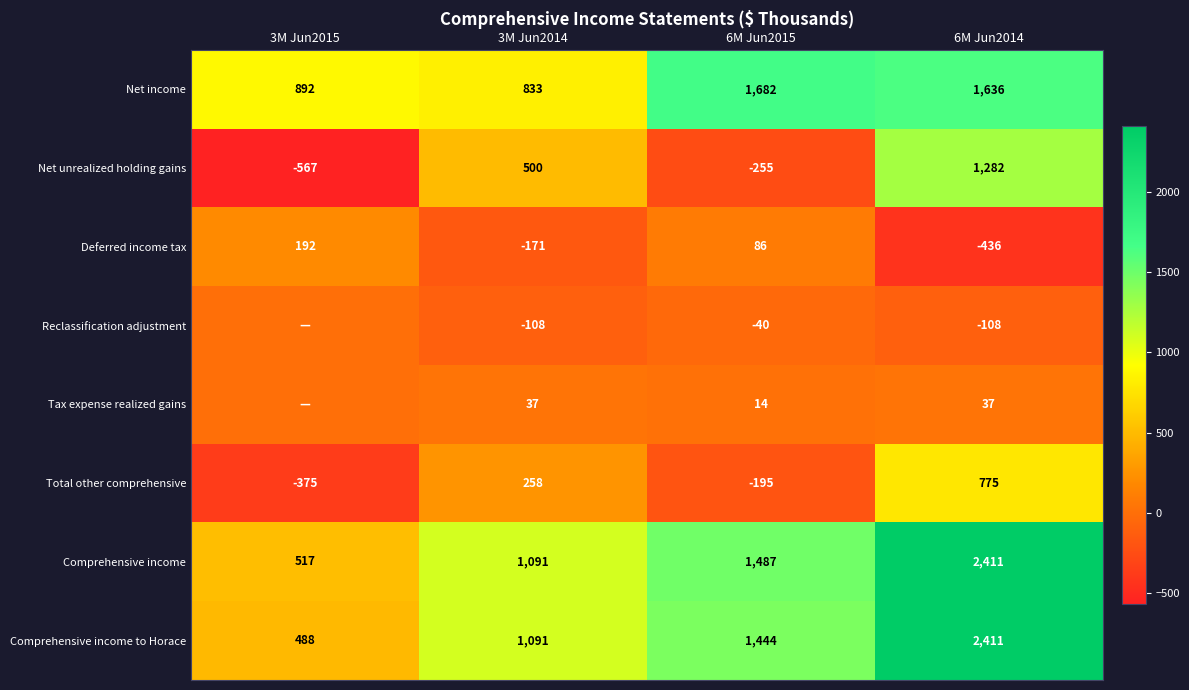

Which label corresponds to the largest value in the chart?

6M Jun2014